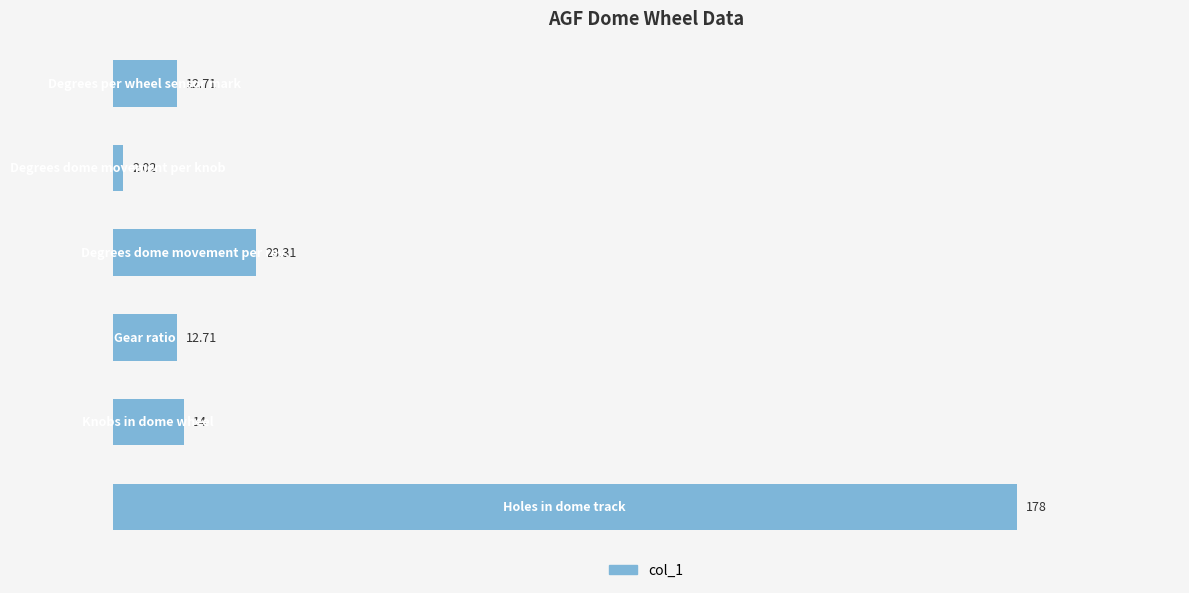

What is the average value?

41.3